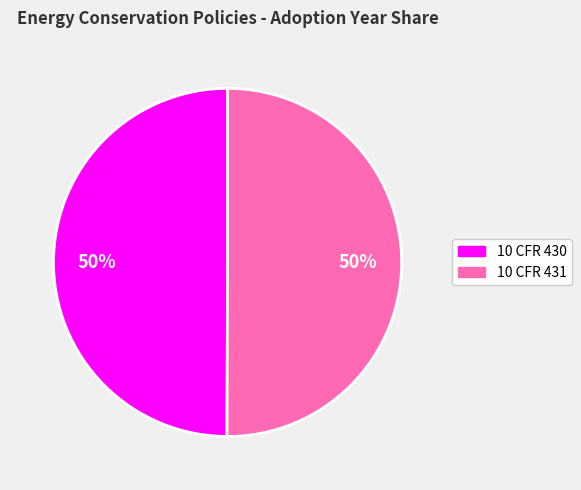

Approximately how many times larger is the value at 10 CFR 430 compared to 10 CFR 431?

1.0